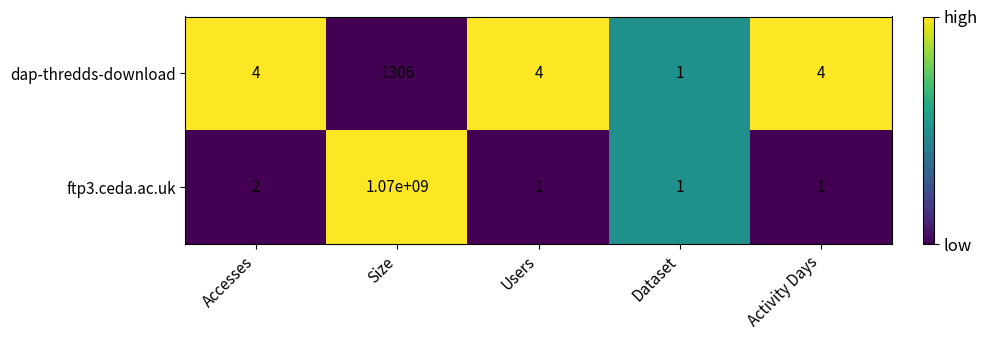

What is the total value across all series at Users?

5